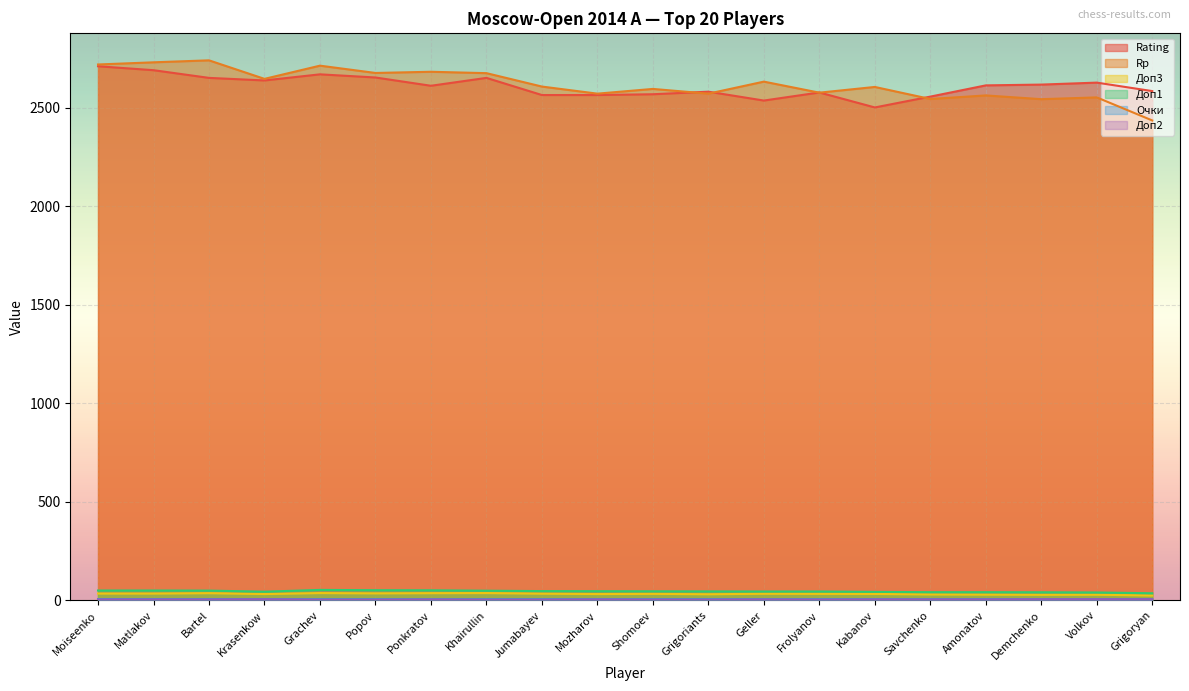

At which category is the sum across all series the highest?

Moiseenko